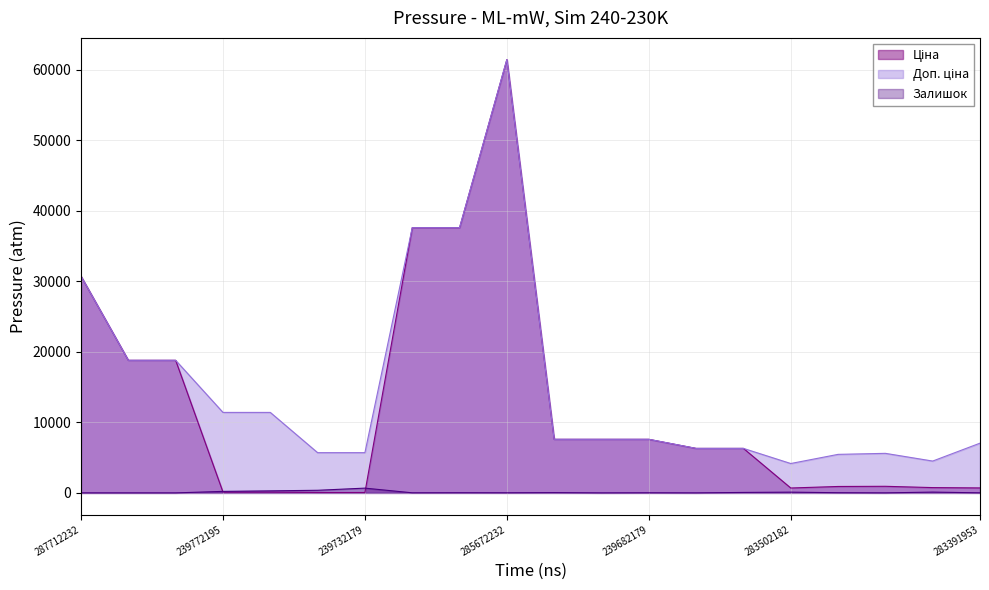

What are all the series names shown in the legend?

Ціна, Доп. ціна, Залишок